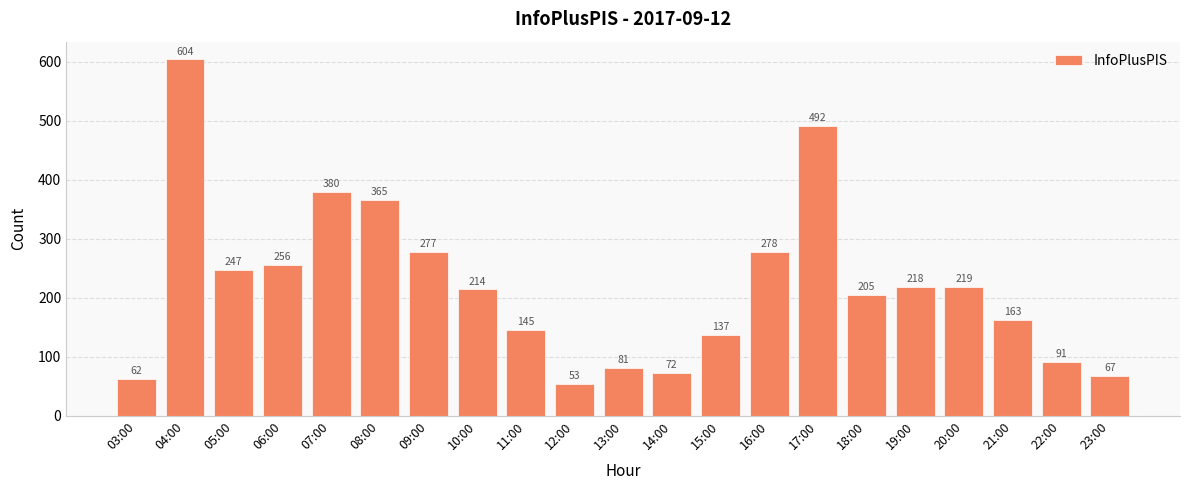

Is it true that the value at 09:00 is 73?

False